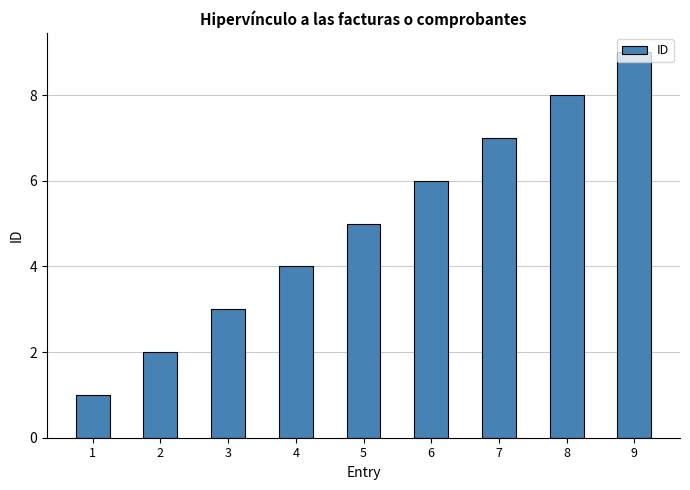

Read the value at 2.

2